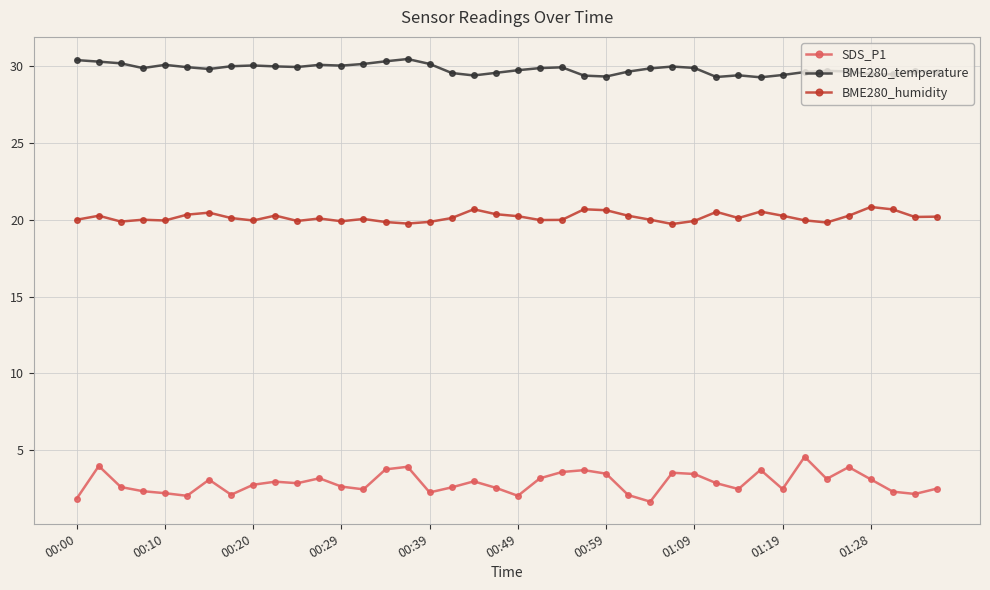

What is the greatest value displayed?

30.5